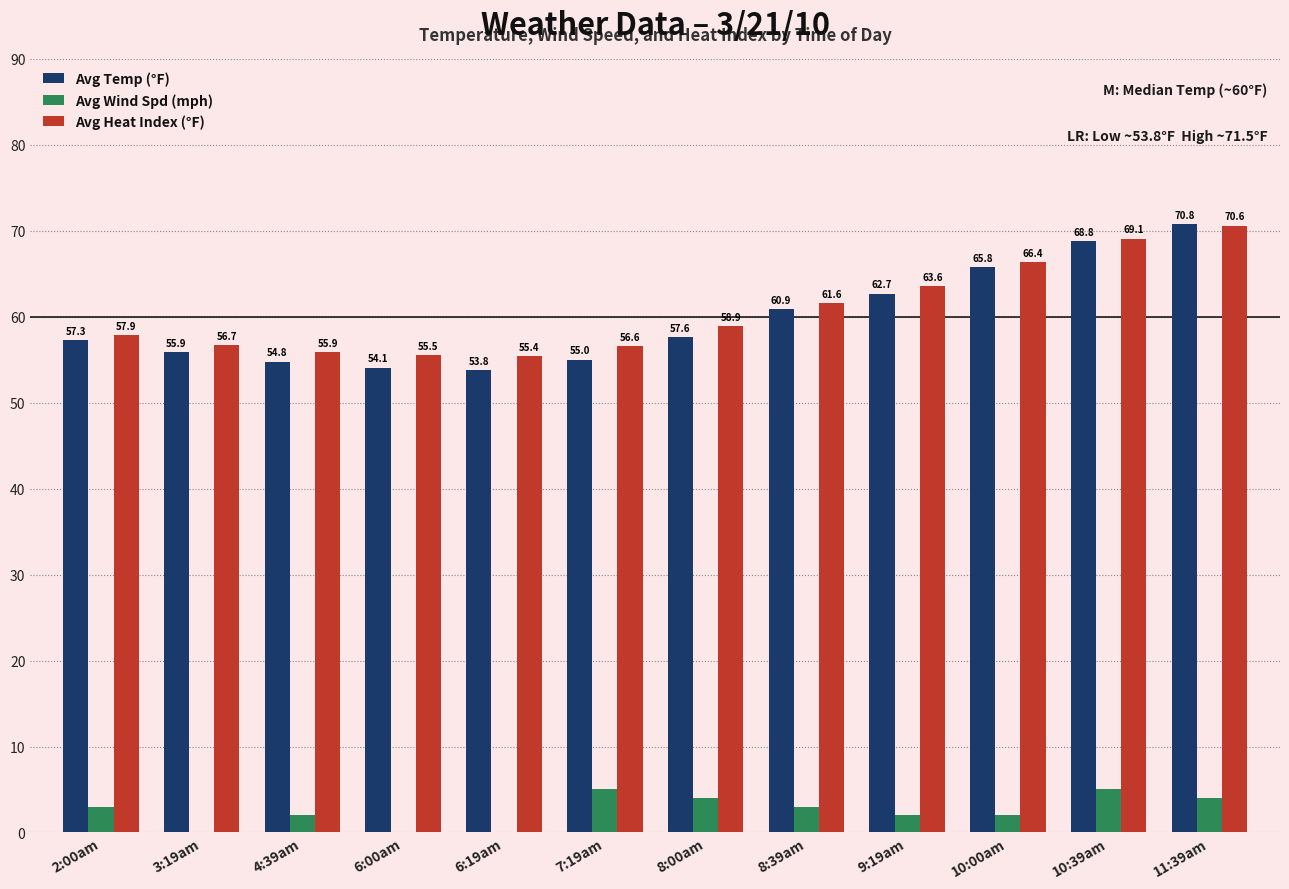

What are all the series names shown in the legend?

Avg Temp (°F), Avg Wind Spd (mph), Avg Heat Index (°F)